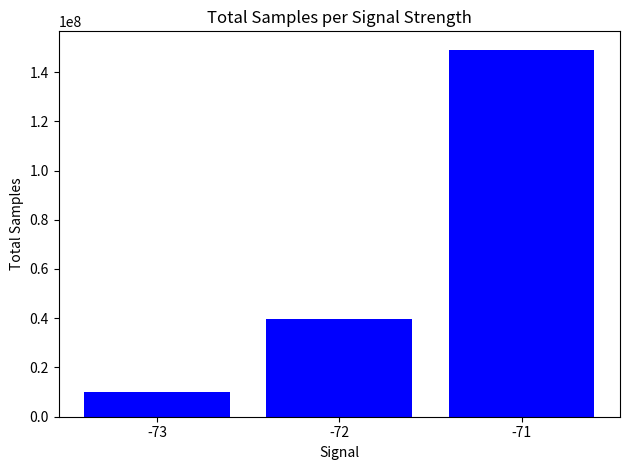

Reading left to right, extract all data points from this chart.

9936161	39756290	149070160